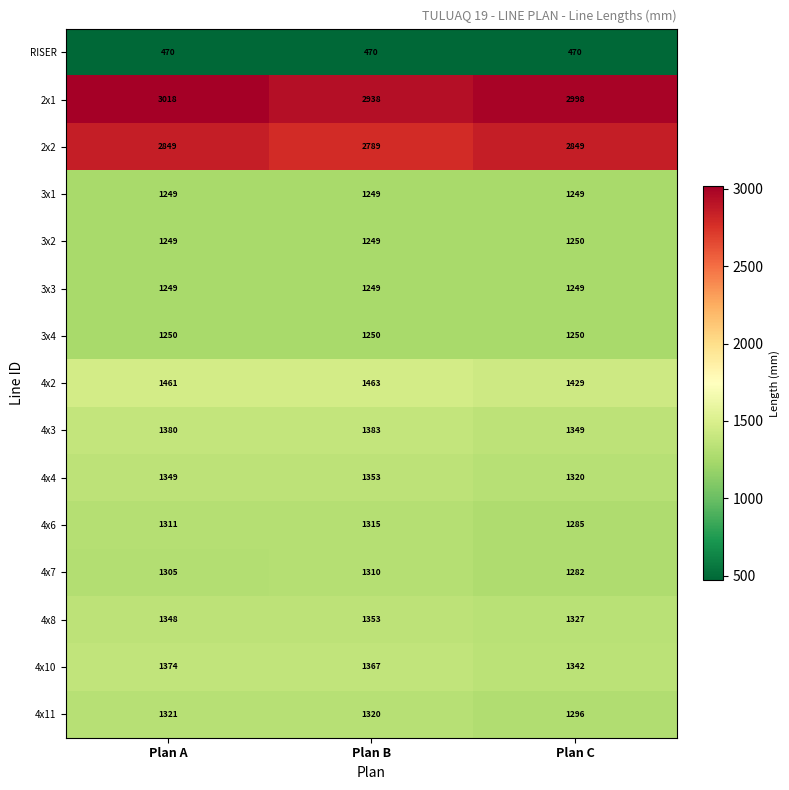

Which label corresponds to the largest value in the chart?

Plan A